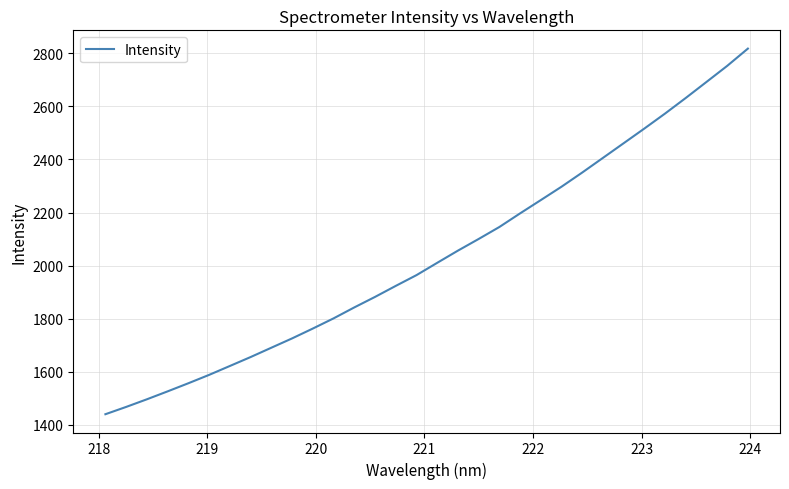

What is the minimum value shown in the chart?

1439.4